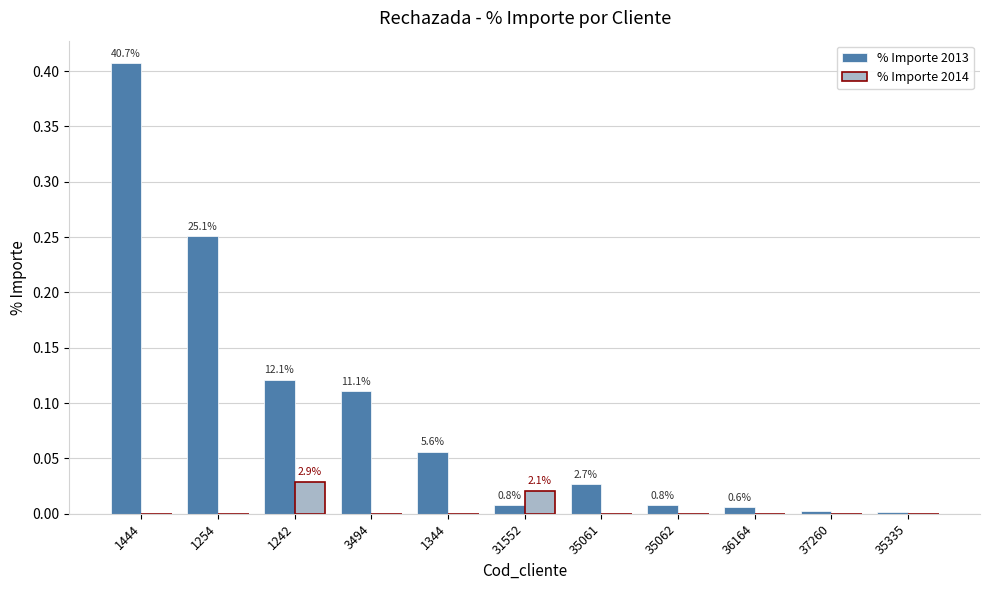

Reading left to right, what are all the values shown in this chart?

% Importe 2013: 1444=0.4	1254=0.3	1242=0.1	3494=0.1	1344=0.1	31552=0.0	35061=0.0	35062=0.0	36164=0.0	37260=0.0	35335=0.0
% Importe 2014: 1444=0.0	1254=0.0	1242=0.0	3494=0.0	1344=0.0	31552=0.0	35061=0.0	35062=0.0	36164=0.0	37260=0.0	35335=0.0